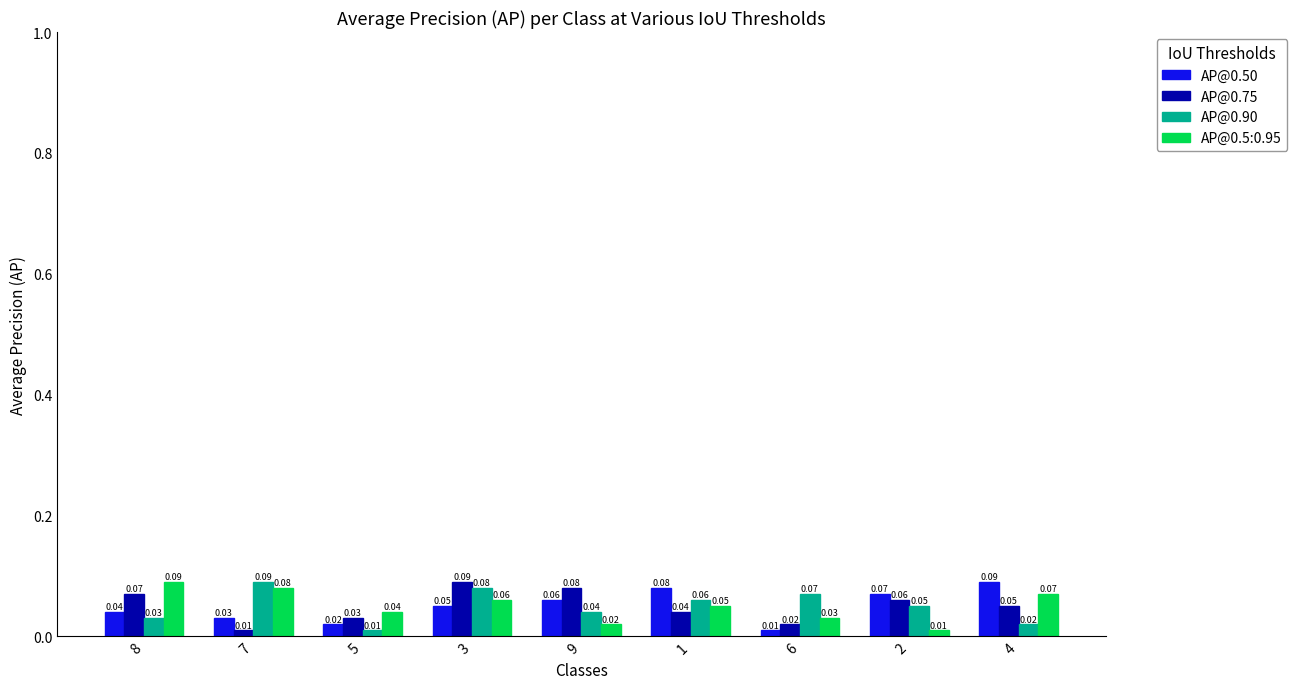

List the labels in order of AP@0.50 value, largest first.

4, 1, 2, 9, 3, 8, 7, 5, 6